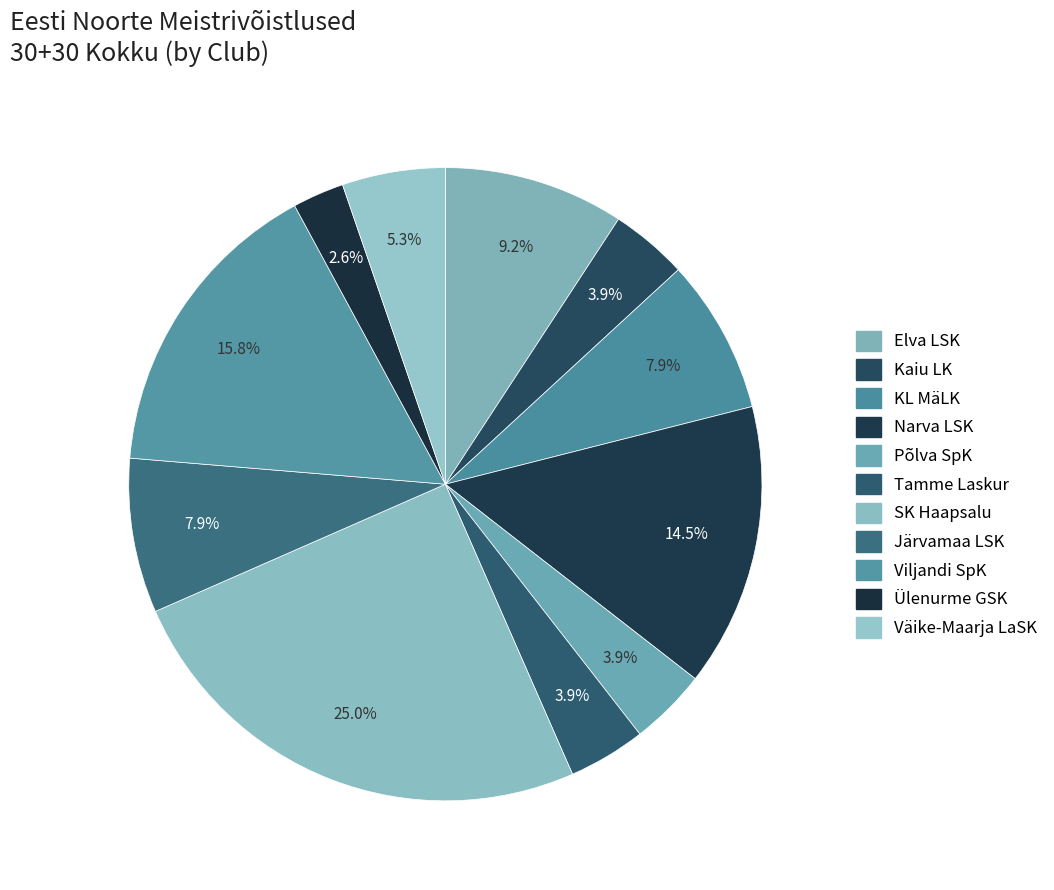

True or false: Viljandi SpK accounts for 28% of the total.

False